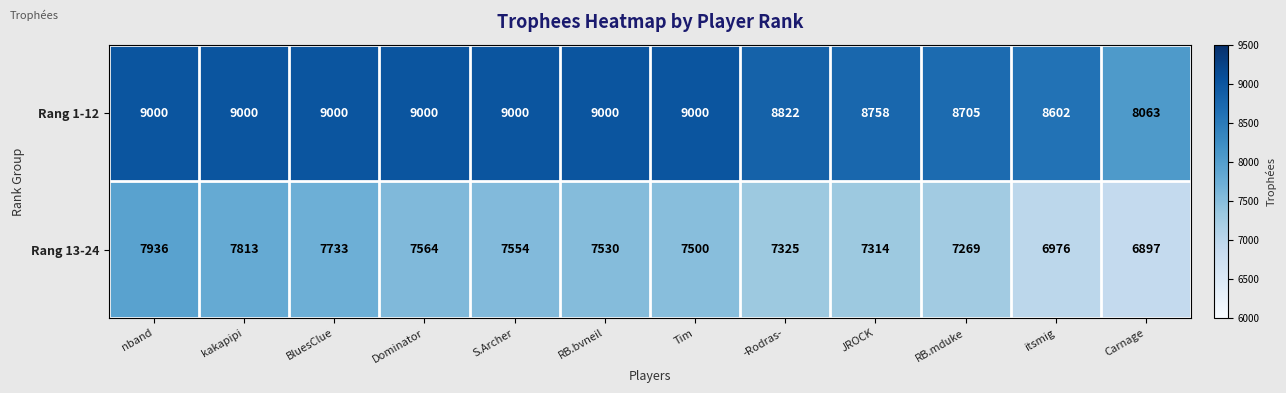

What is the greatest value displayed?

9000